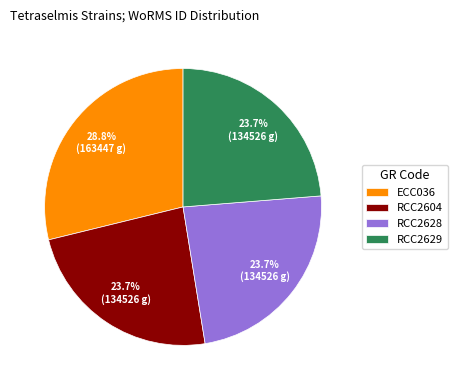

Count the number of slices in the pie.

4